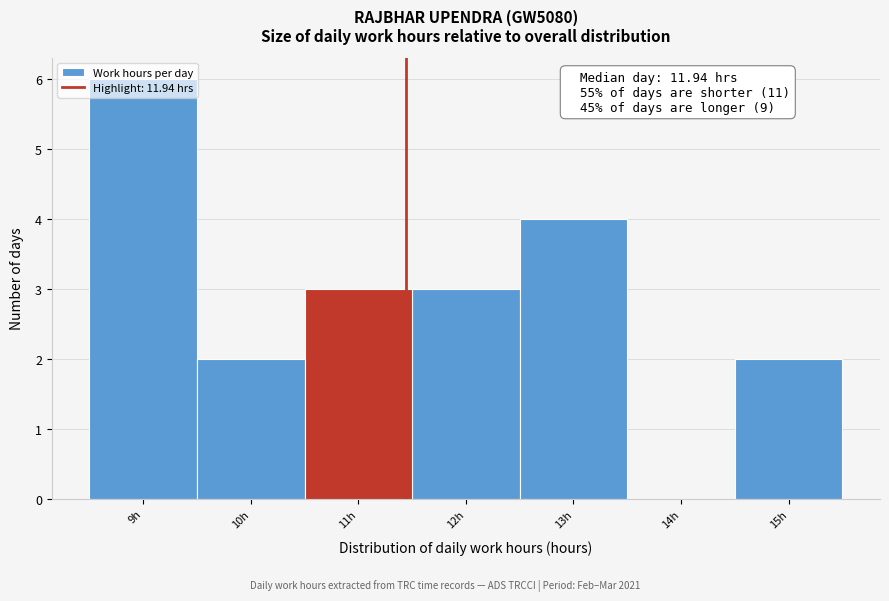

What is the greatest value displayed?

6